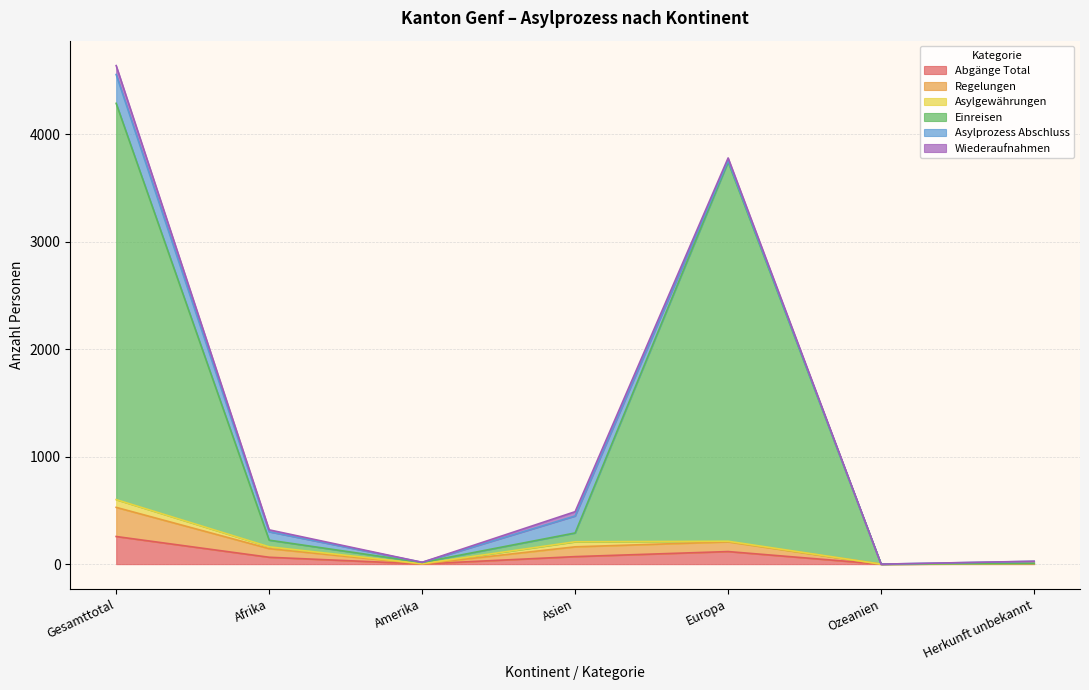

Is it true that Abgänge Total equals 70 at Asien?

True